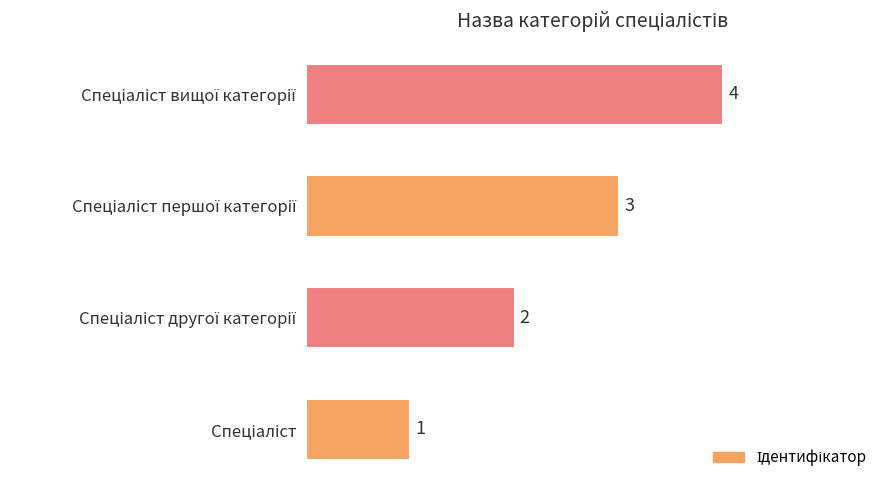

What is the difference between the maximum and minimum values?

3